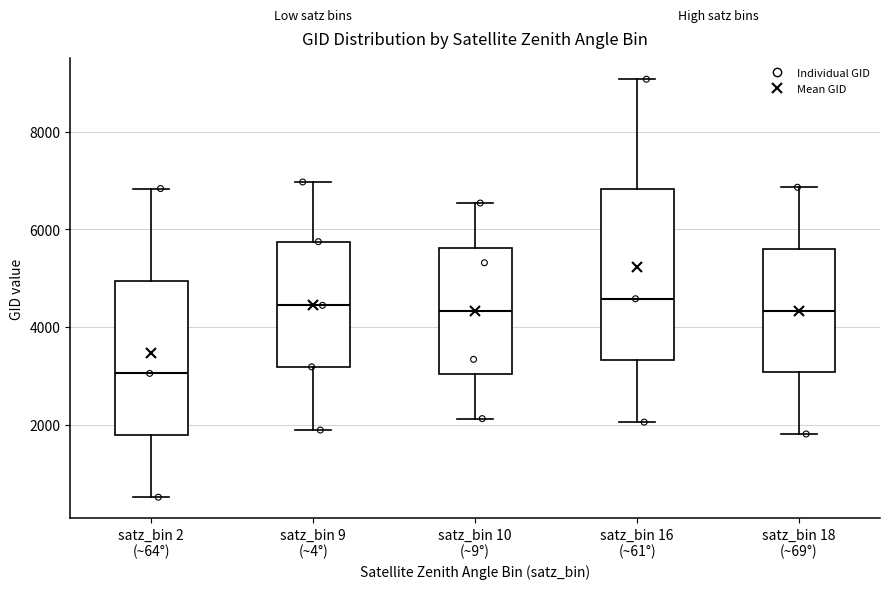

Reading left to right, read every box against the y-axis: the position of its median line, the range the box covers, and the ends of its whiskers. The values are not printed on the chart, so give them approximately, as read against the axis.

satz_bin 2 (~64°): median 3000, box 1800 to 5000, whiskers 600 to 6800
satz_bin 9 (~4°): median 4400, box 3200 to 5800, whiskers 1800 to 7000
satz_bin 10 (~9°): median 4400, box 3000 to 5600, whiskers 2200 to 6600
satz_bin 16 (~61°): median 4600, box 3400 to 6800, whiskers 2000 to 9000
satz_bin 18 (~69°): median 4400, box 3000 to 5600, whiskers 1800 to 6800